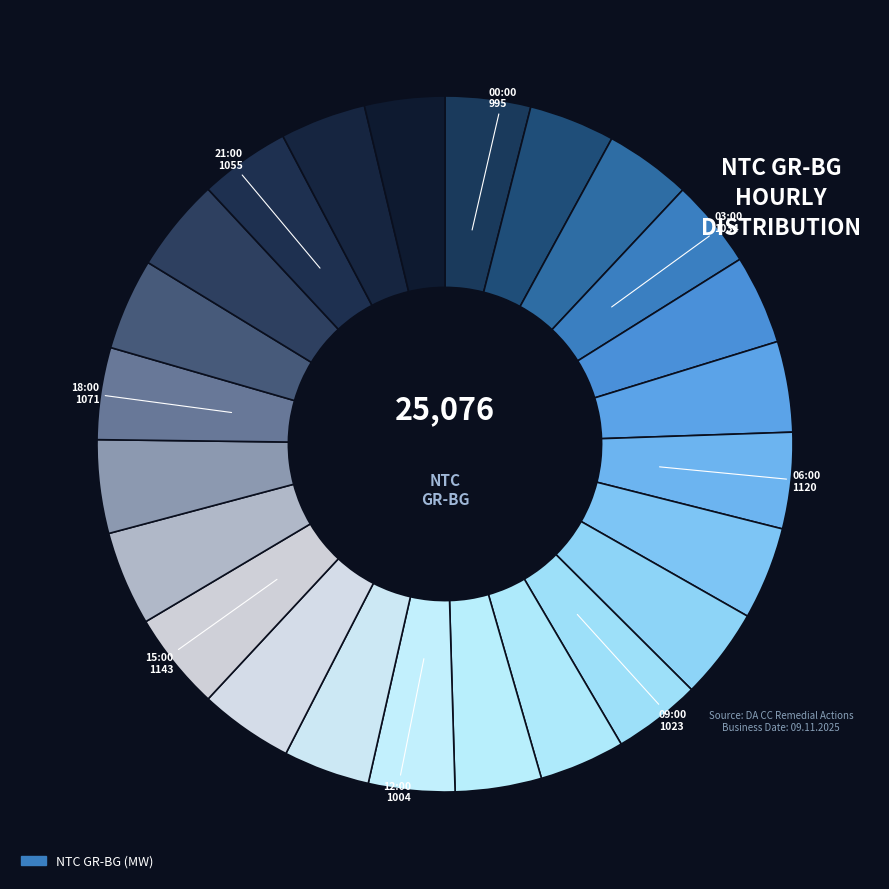

How many slices are in this pie chart?

24